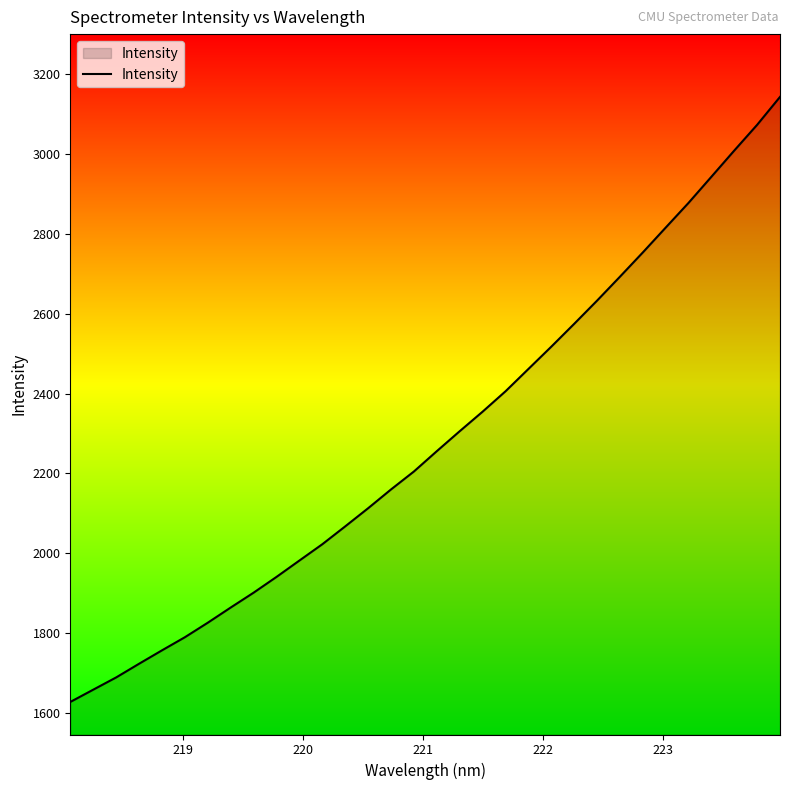

What is the difference between the maximum and minimum values?

1514.1